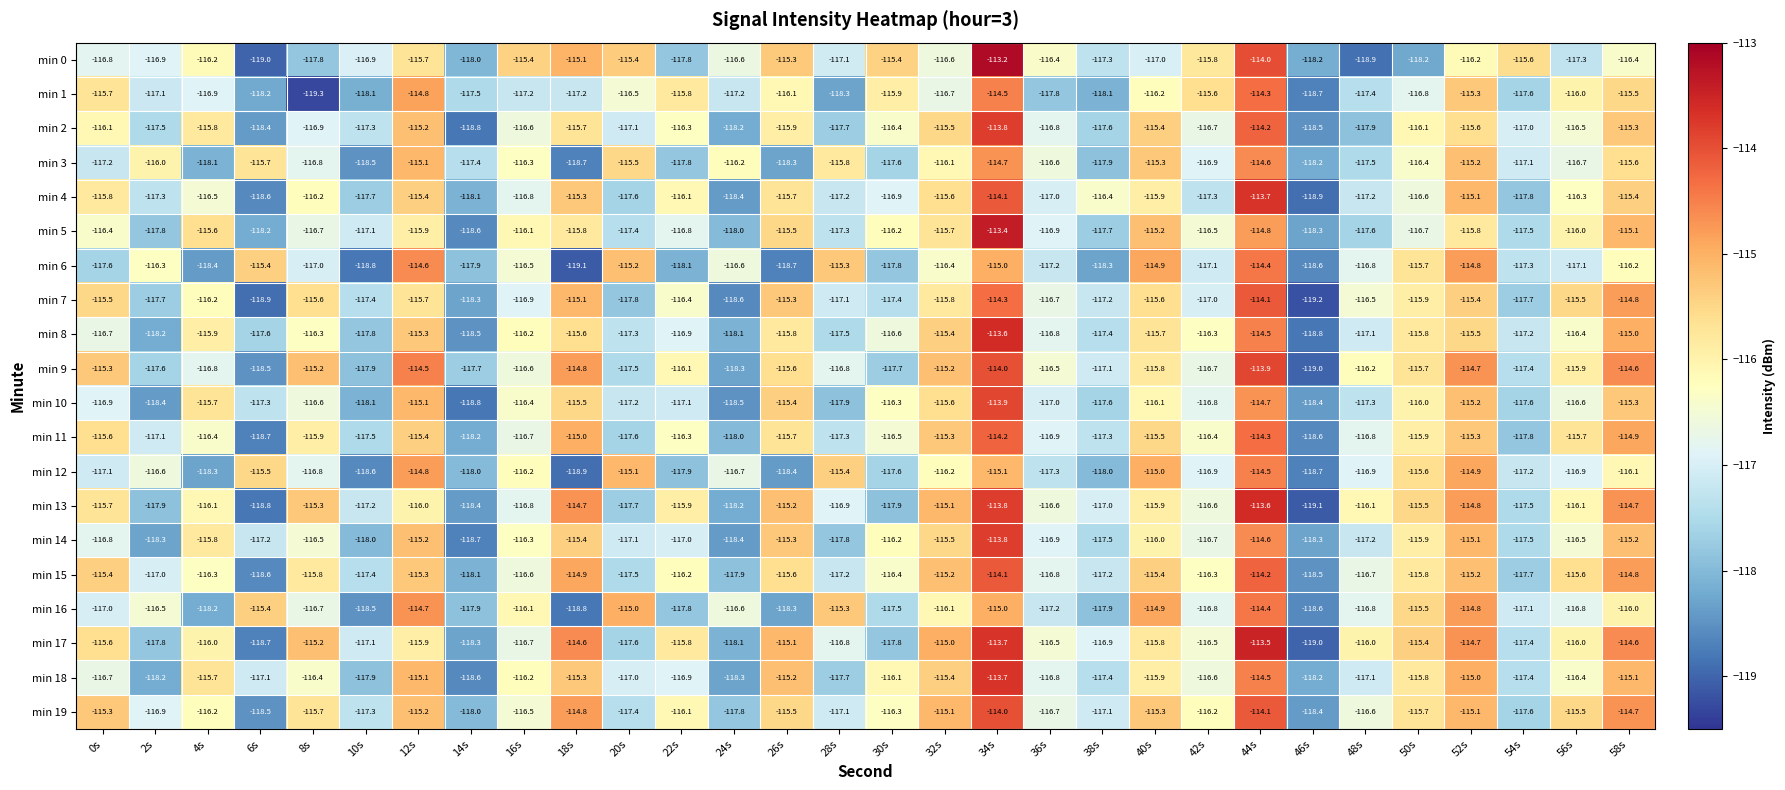

What is the spread (max minus min) of values at 42s?

1.7